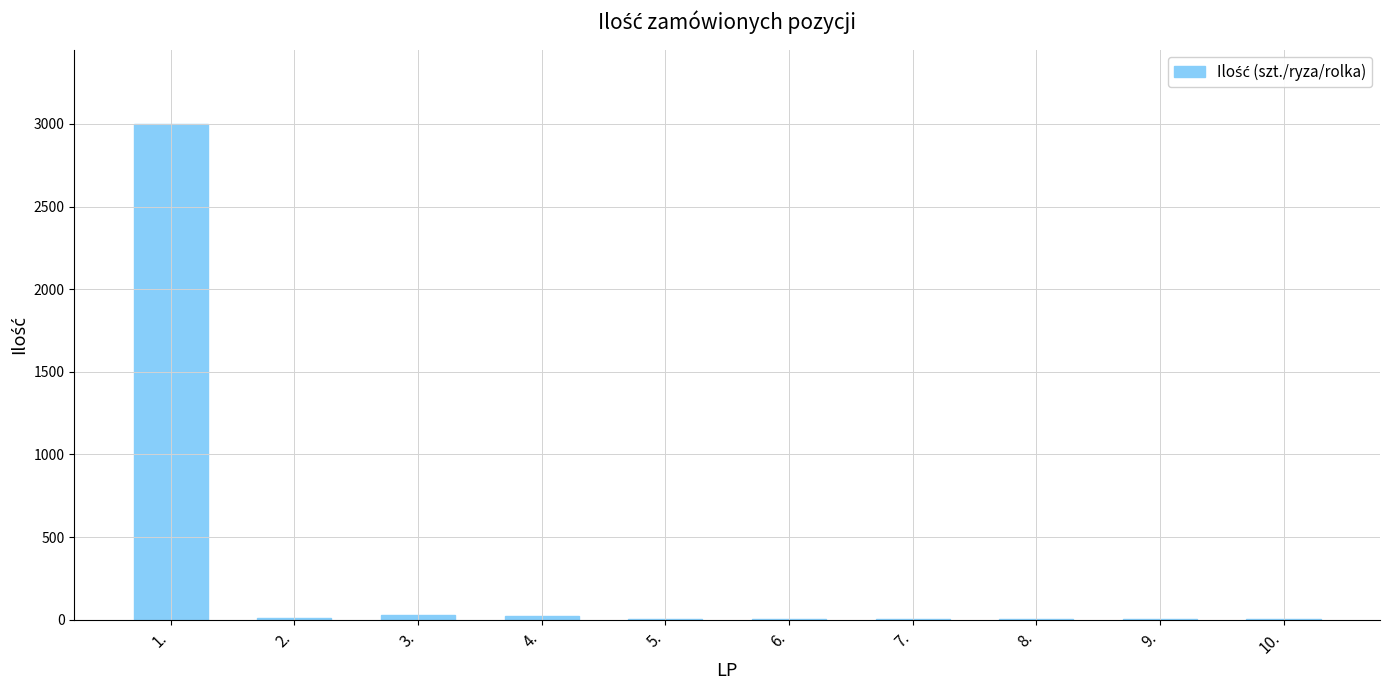

What is the sum of the values at 7. and 6.?

9